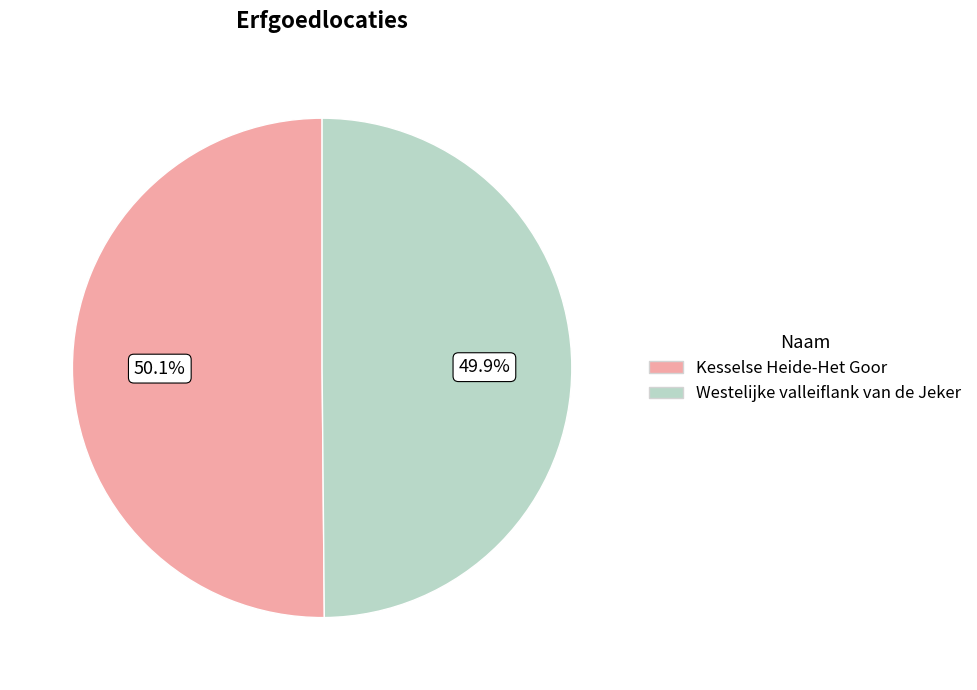

To the nearest percent, what percentage of the pie is Westelijke valleiflank van de Jeker?

50%